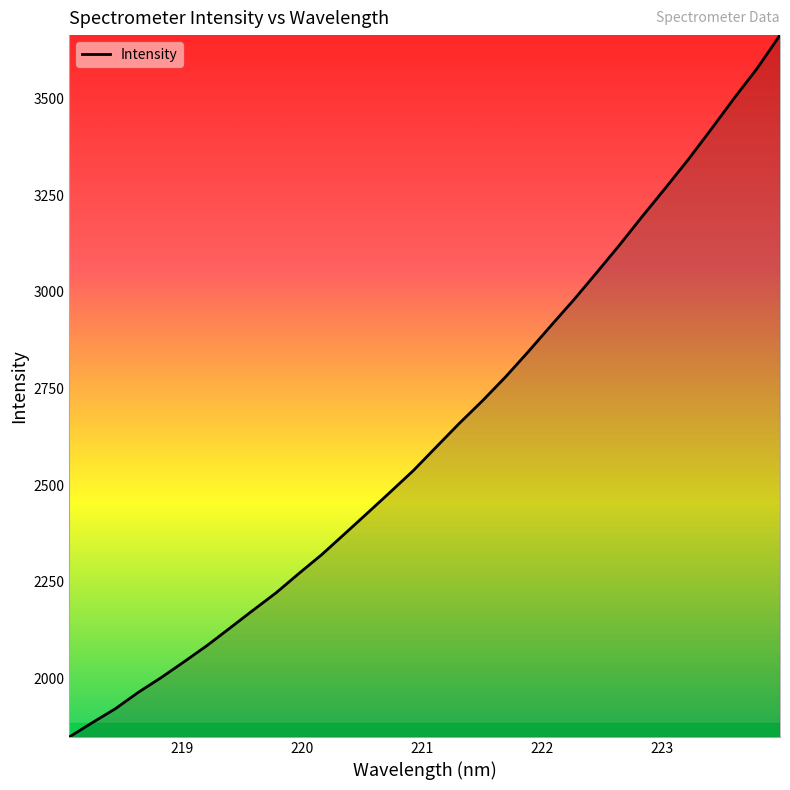

What is the minimum value shown in the chart?

1848.0